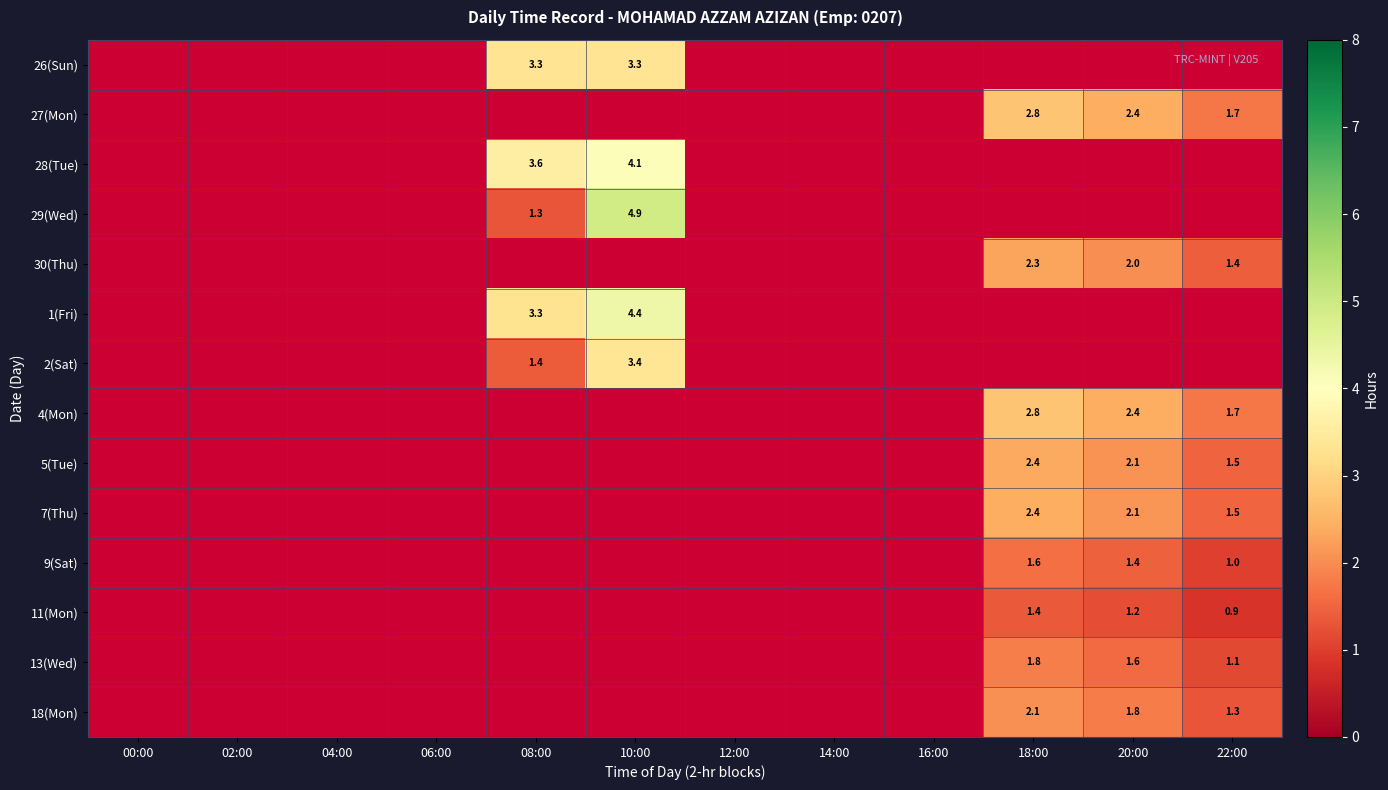

What is the greatest value displayed?

4.9